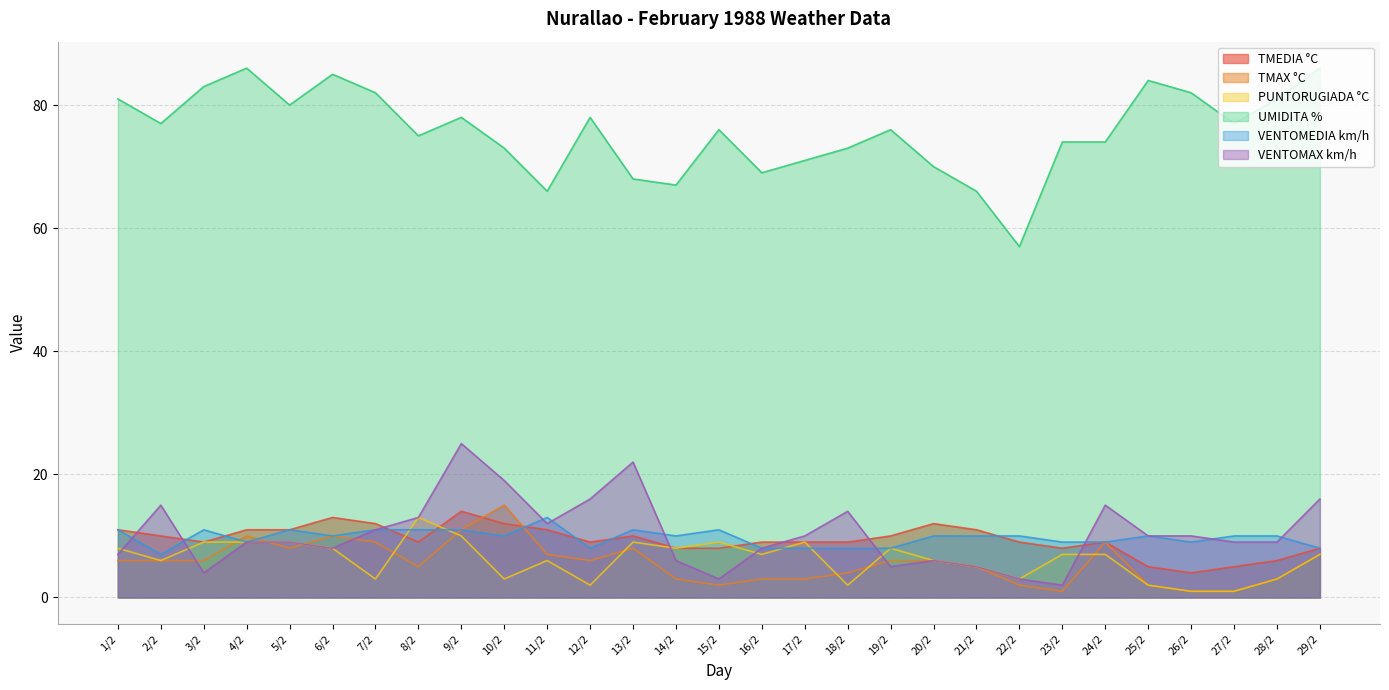

Reading right to left, list all the values displayed in this chart.

TMEDIA °C: 8	6	5	4	5	9	8	9	11	12	10	9	9	9	8	8	10	9	11	12	14	9	12	13	11	11	9	10	11
TMAX °C: 7	3	1	1	2	9	1	2	5	6	6	4	3	3	2	3	8	6	7	15	11	5	9	10	8	10	6	6	6
PUNTORUGIADA °C: 7	3	1	1	2	7	7	3	5	6	8	2	9	7	9	8	9	2	6	3	10	13	3	8	9	9	9	6	8
UMIDITA %: 86	81	77	82	84	74	74	57	66	70	76	73	71	69	76	67	68	78	66	73	78	75	82	85	80	86	83	77	81
VENTOMEDIA km/h: 8	10	10	9	10	9	9	10	10	10	8	8	8	8	11	10	11	8	13	10	11	11	11	10	11	9	11	7	11
VENTOMAX km/h: 16	9	9	10	10	15	2	3	5	6	5	14	10	8	3	6	22	16	12	19	25	13	11	8	9	9	4	15	7